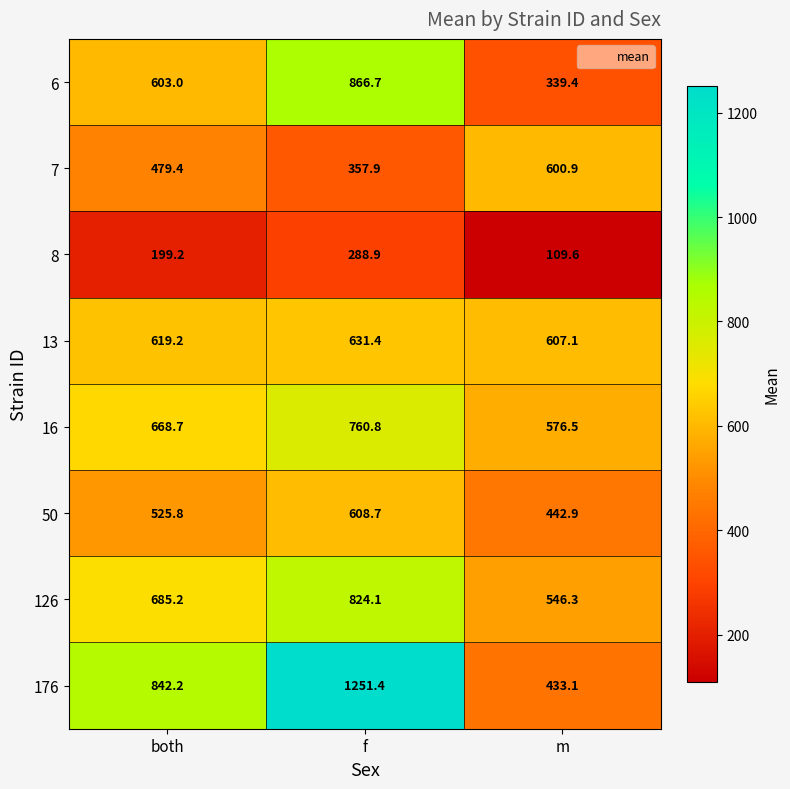

At which category does the chart reach its peak across all series?

f